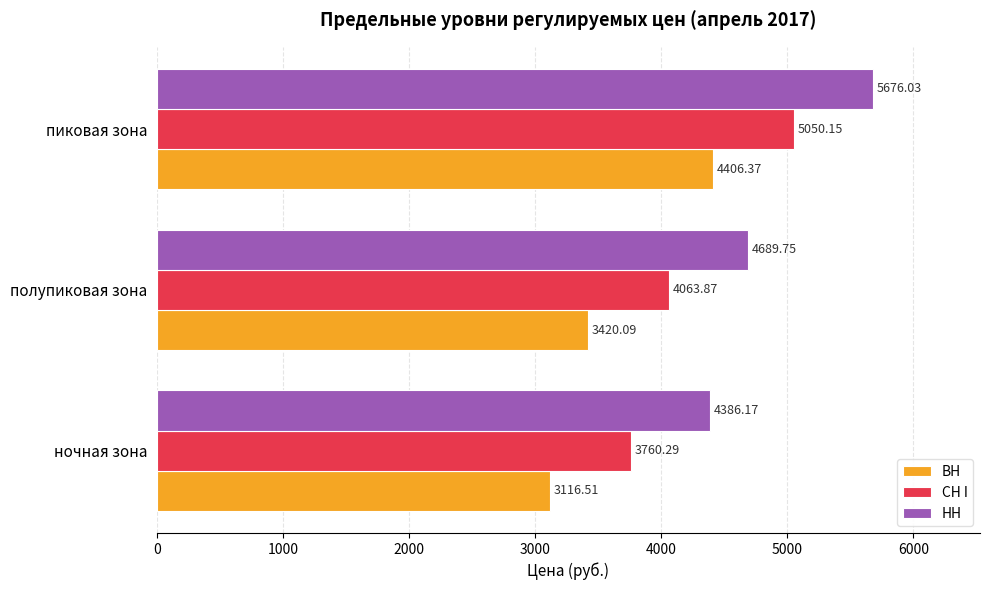

Rank the categories by ВН value from lowest to highest.

ночная зона, полупиковая зона, пиковая зона